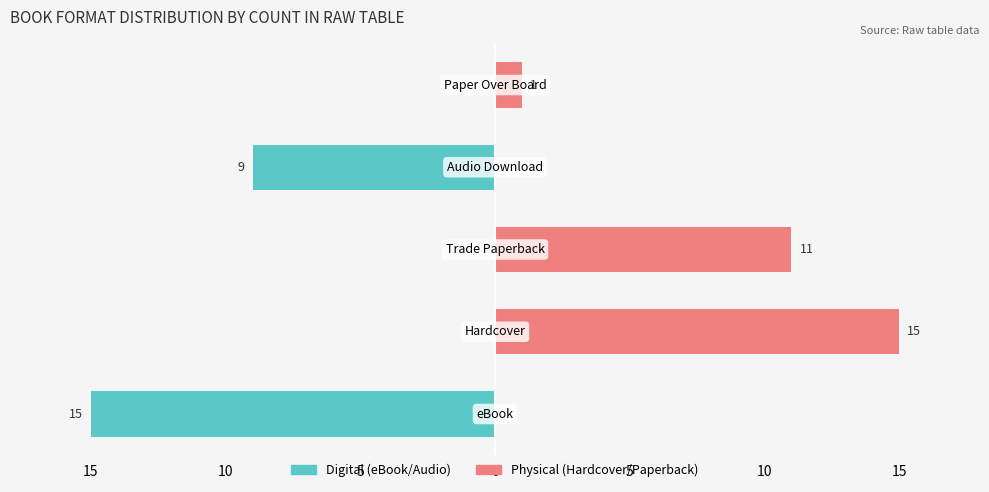

The value of Physical (Hardcover/Paperback) at 0 is 1. True or false?

True